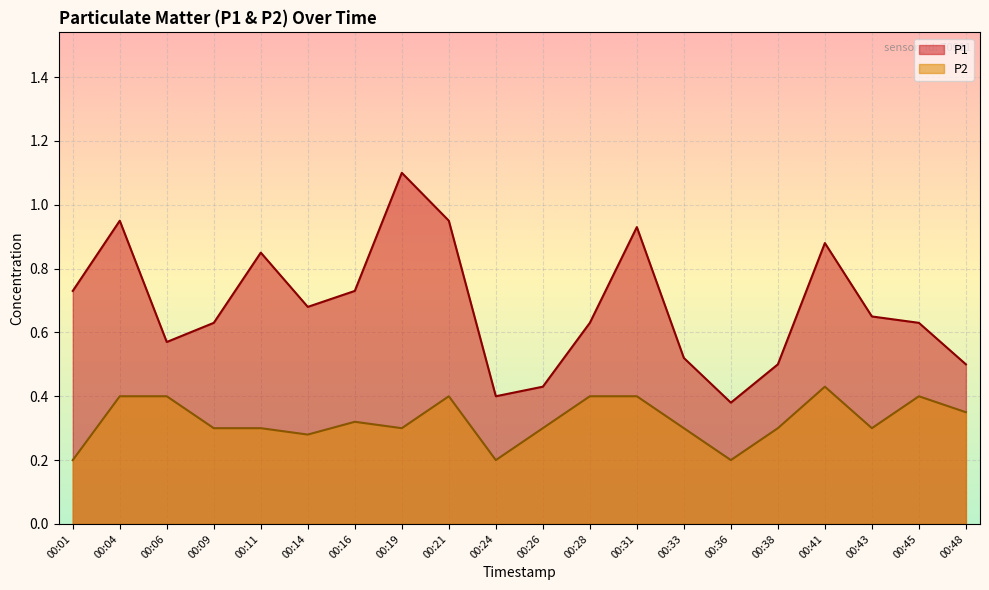

What is the minimum value shown in the chart?

0.2